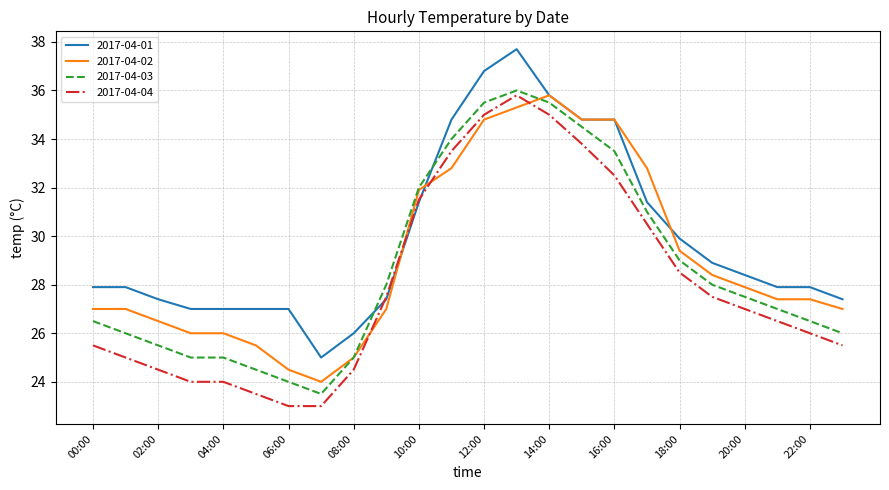

What is the maximum value for 2017-04-01?

37.7